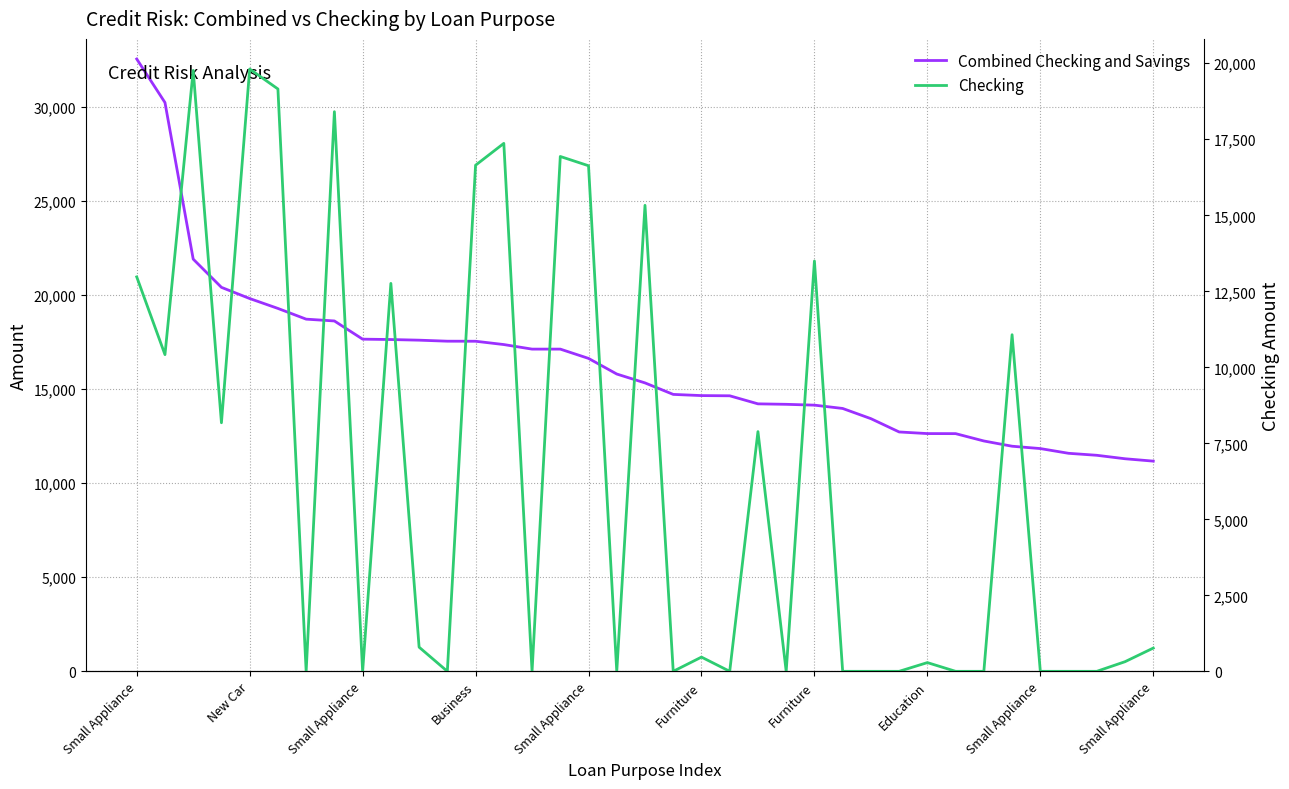

How many data points in Checking are less than 468?

18